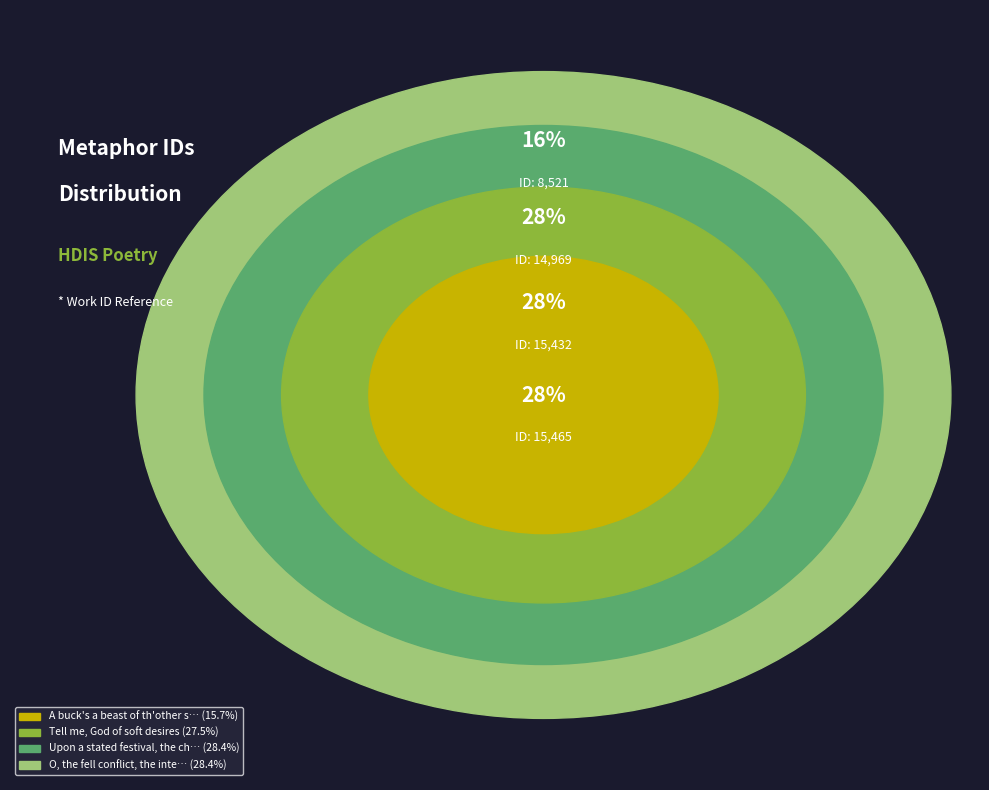

To the nearest percent, what is the combined percentage of Tell me, God of soft desires and A buck's a beast of th'other side?

43%